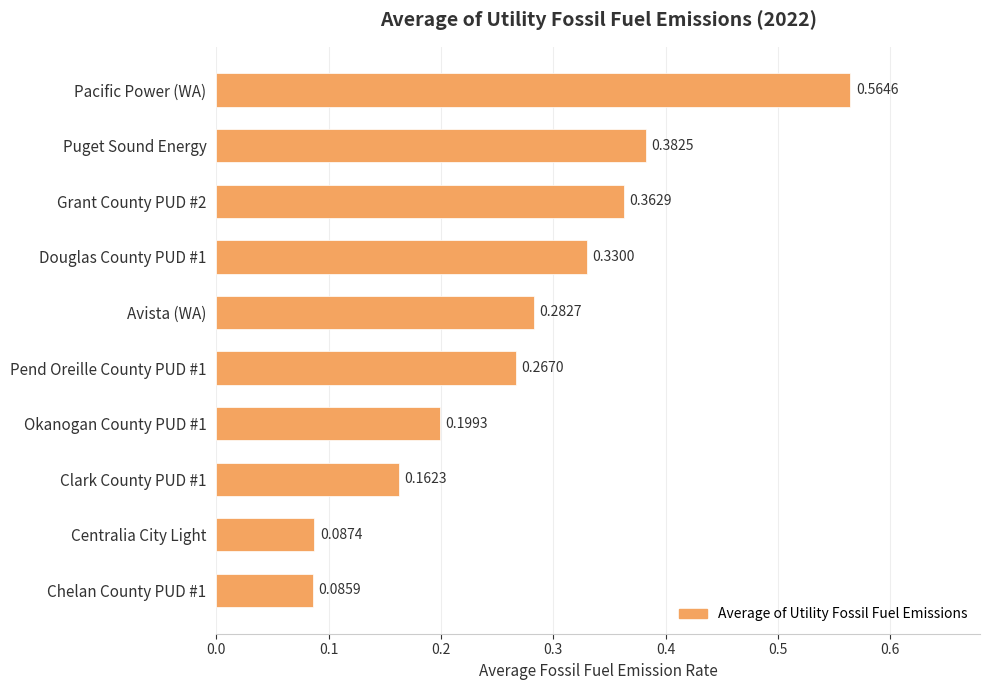

List the labels in order of value, smallest first.

Chelan County PUD #1, Centralia City Light, Clark County PUD #1, Okanogan County PUD #1, Pend Oreille County PUD #1, Avista (WA), Douglas County PUD #1, Grant County PUD #2, Puget Sound Energy, Pacific Power (WA)